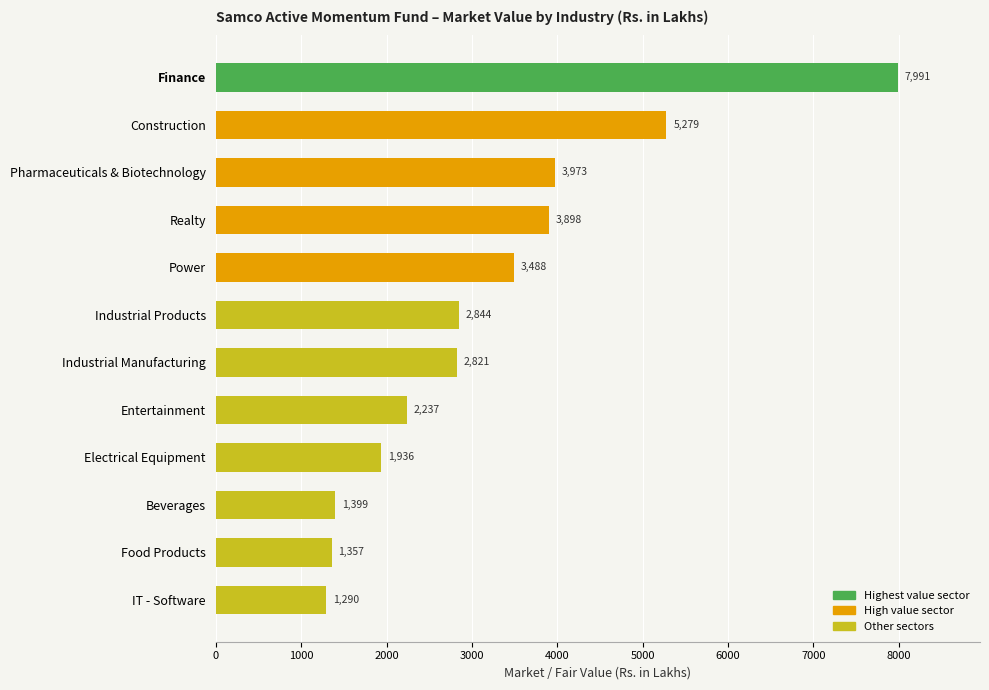

List the labels in order of value, smallest first.

IT - Software, Food Products, Beverages, Electrical Equipment, Entertainment, Industrial Manufacturing, Industrial Products, Power, Realty, Pharmaceuticals & Biotechnology, Construction, Finance